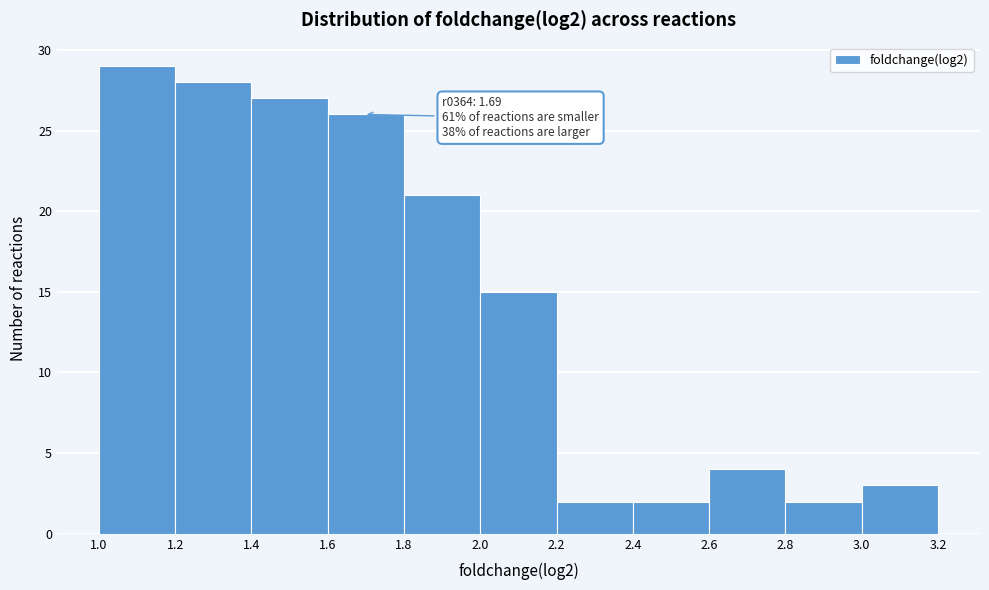

Which range on the x-axis has the tallest bar?

1.0 to 1.2